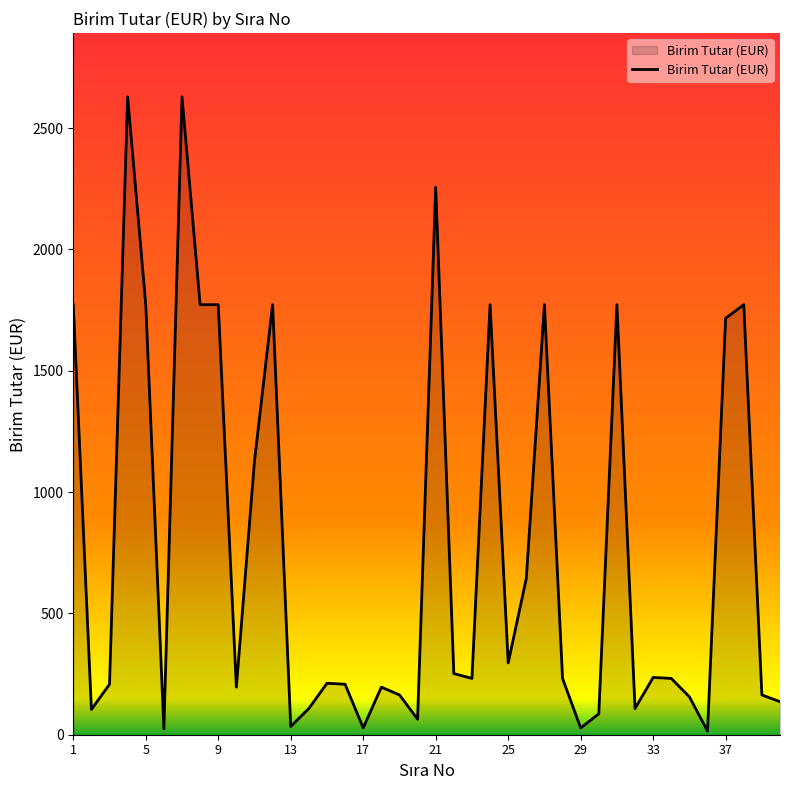

What is the smallest value displayed?

15